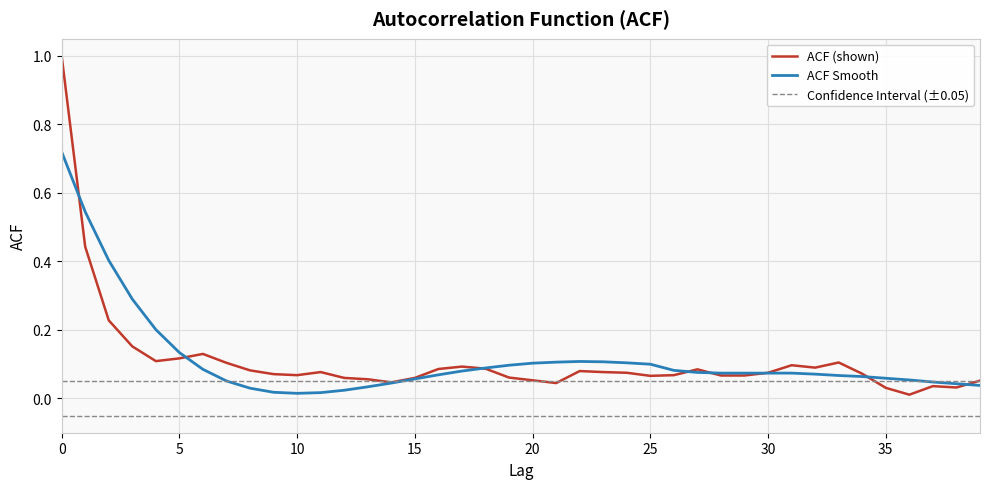

How many interior local peaks does the ACF series have?

8